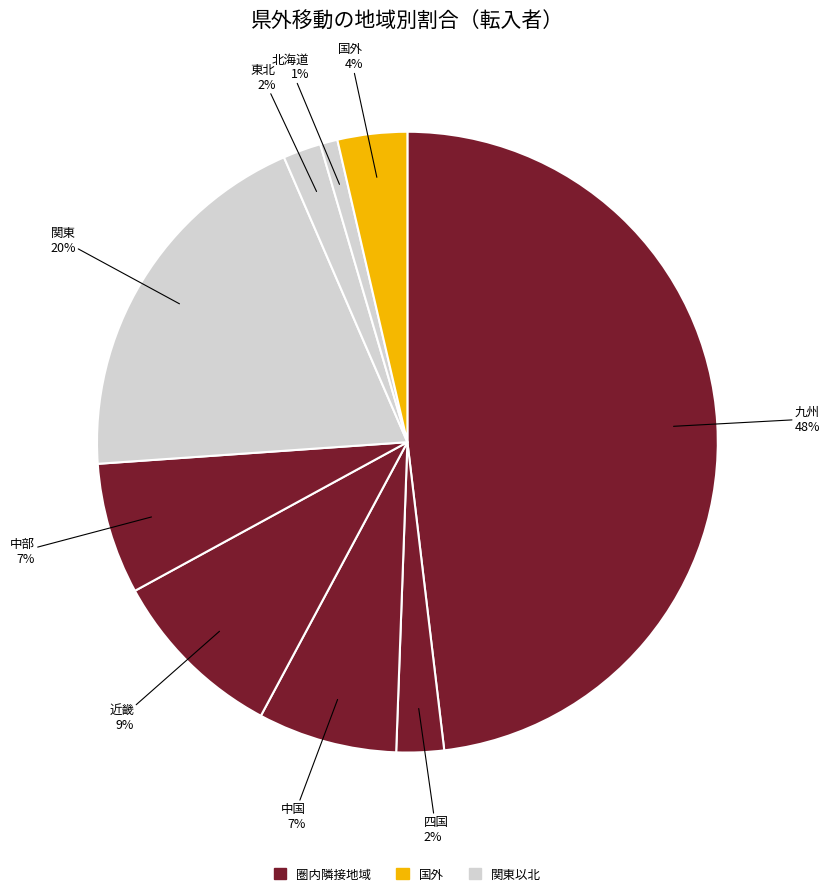

Which slice is the smallest?

北海道